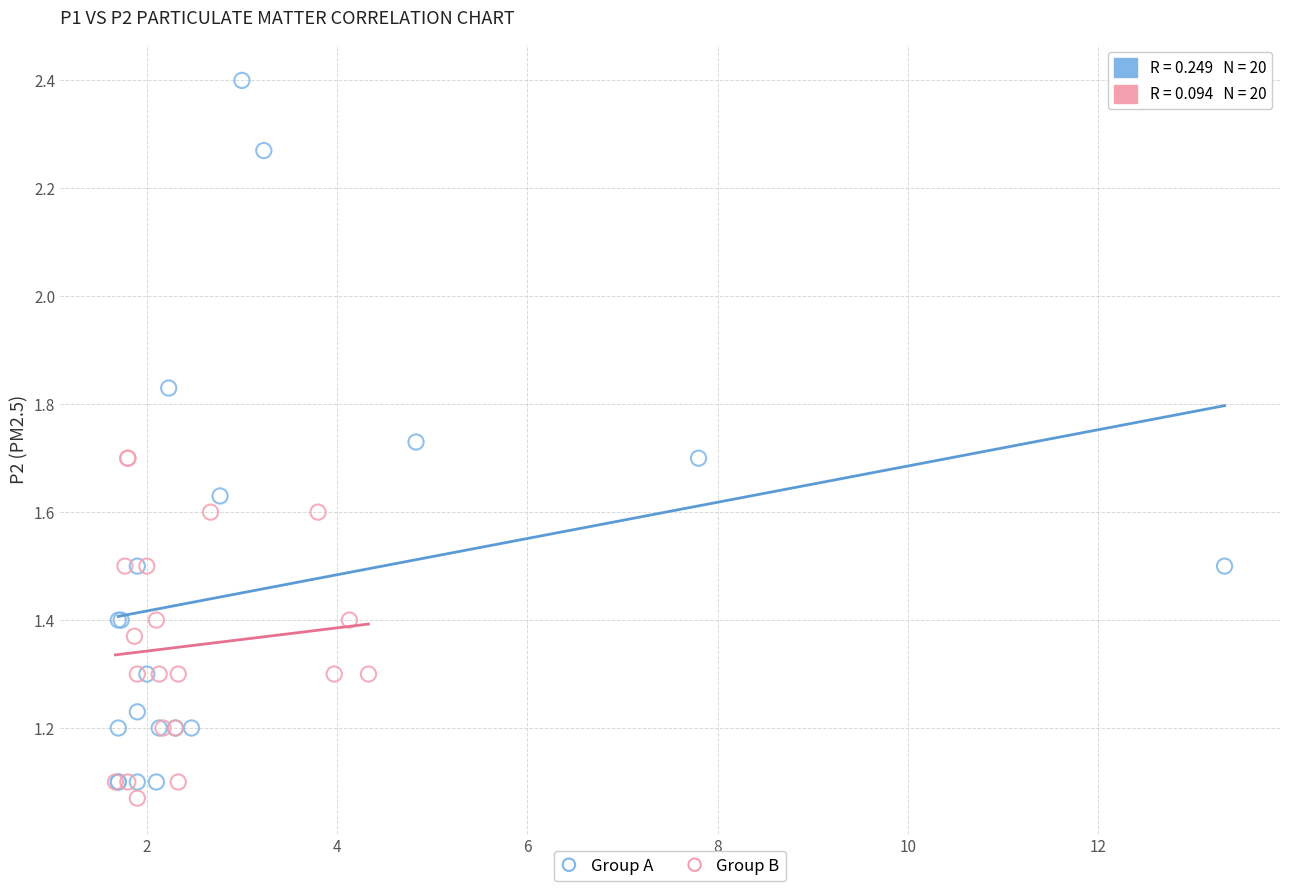

Which series reaches the maximum Y coordinate?

Group A